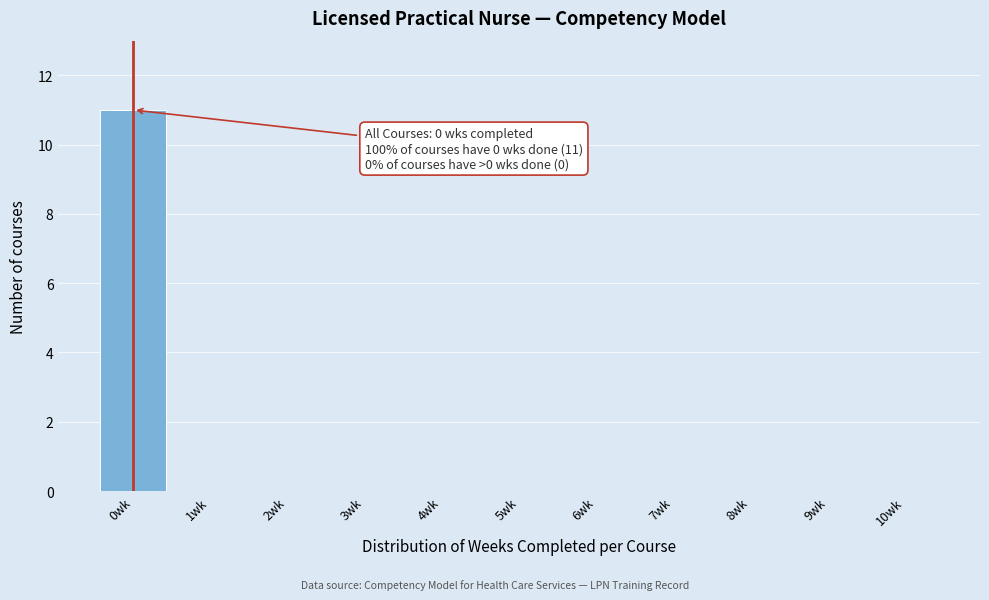

What is the sum of all values?

11